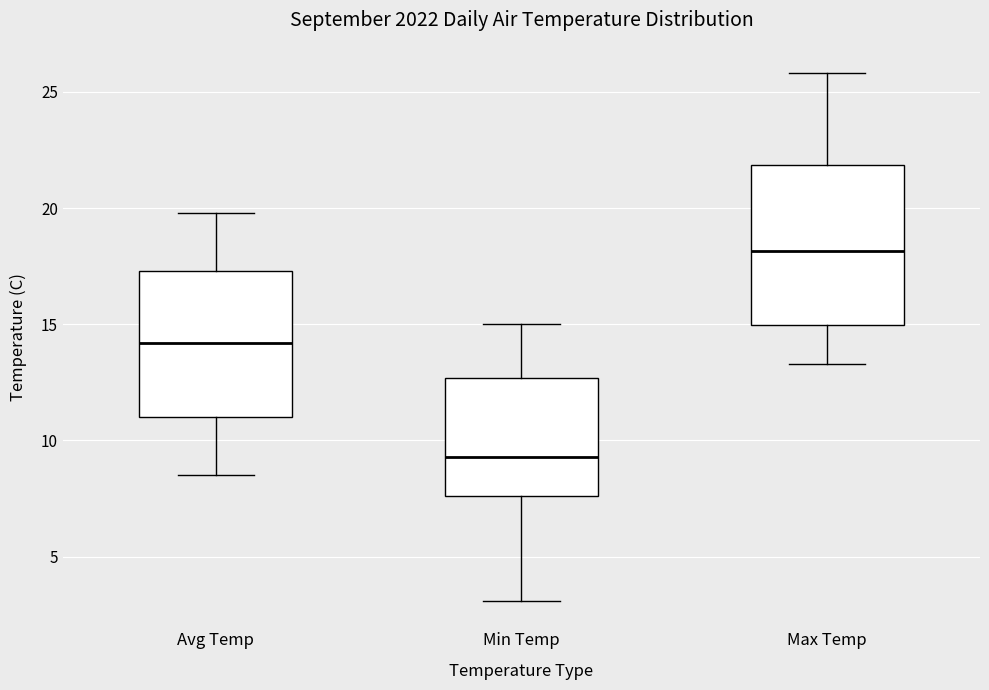

Reading left to right, read every box against the y-axis: the position of its median line, the range the box covers, and the ends of its whiskers. The values are not printed on the chart, so give them approximately, as read against the axis.

Avg Temp: median 14.0, box 11.0 to 17.5, whiskers 8.5 to 20.0
Min Temp: median 9.5, box 7.5 to 12.5, whiskers 3.0 to 15.0
Max Temp: median 18.0, box 15.0 to 22.0, whiskers 13.5 to 26.0